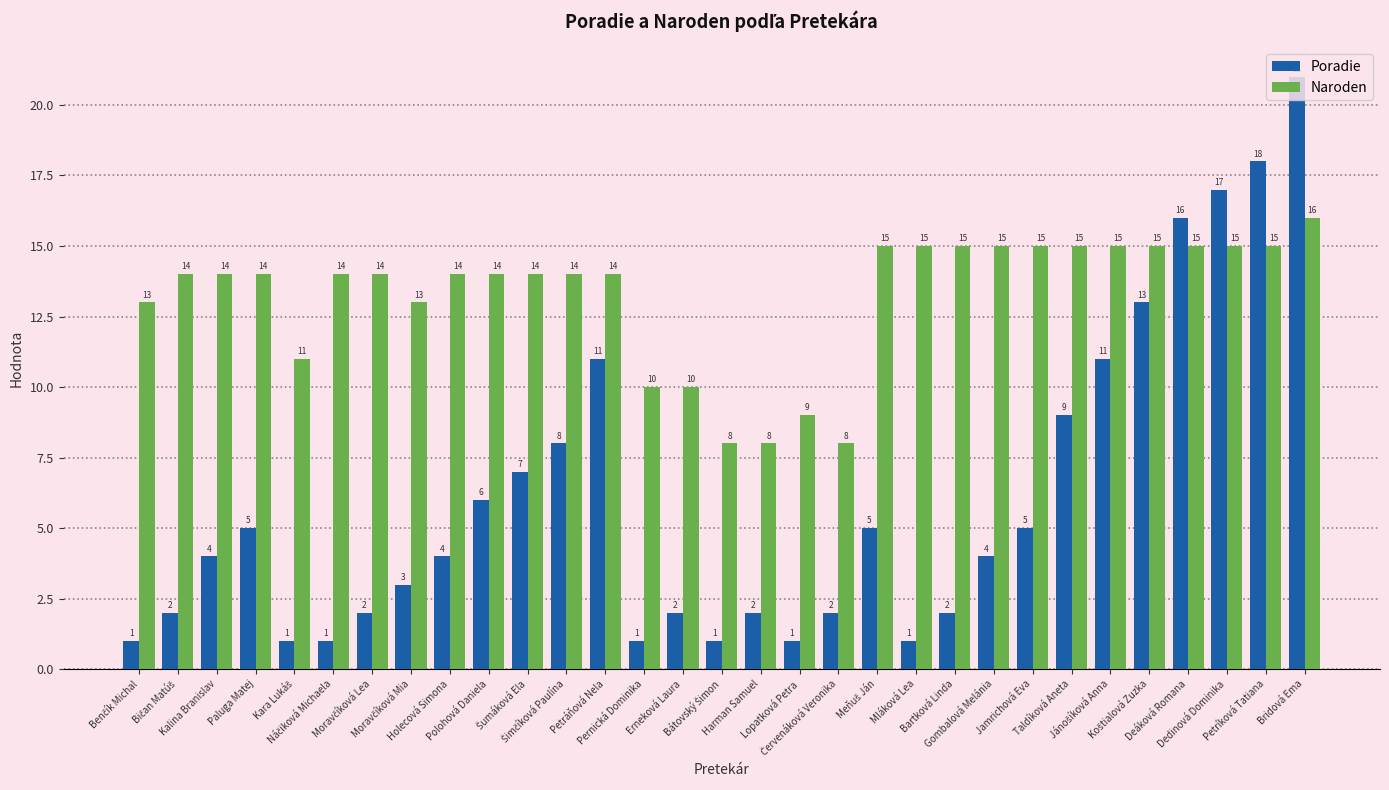

What are all the series names shown in the legend?

Poradie, Naroden